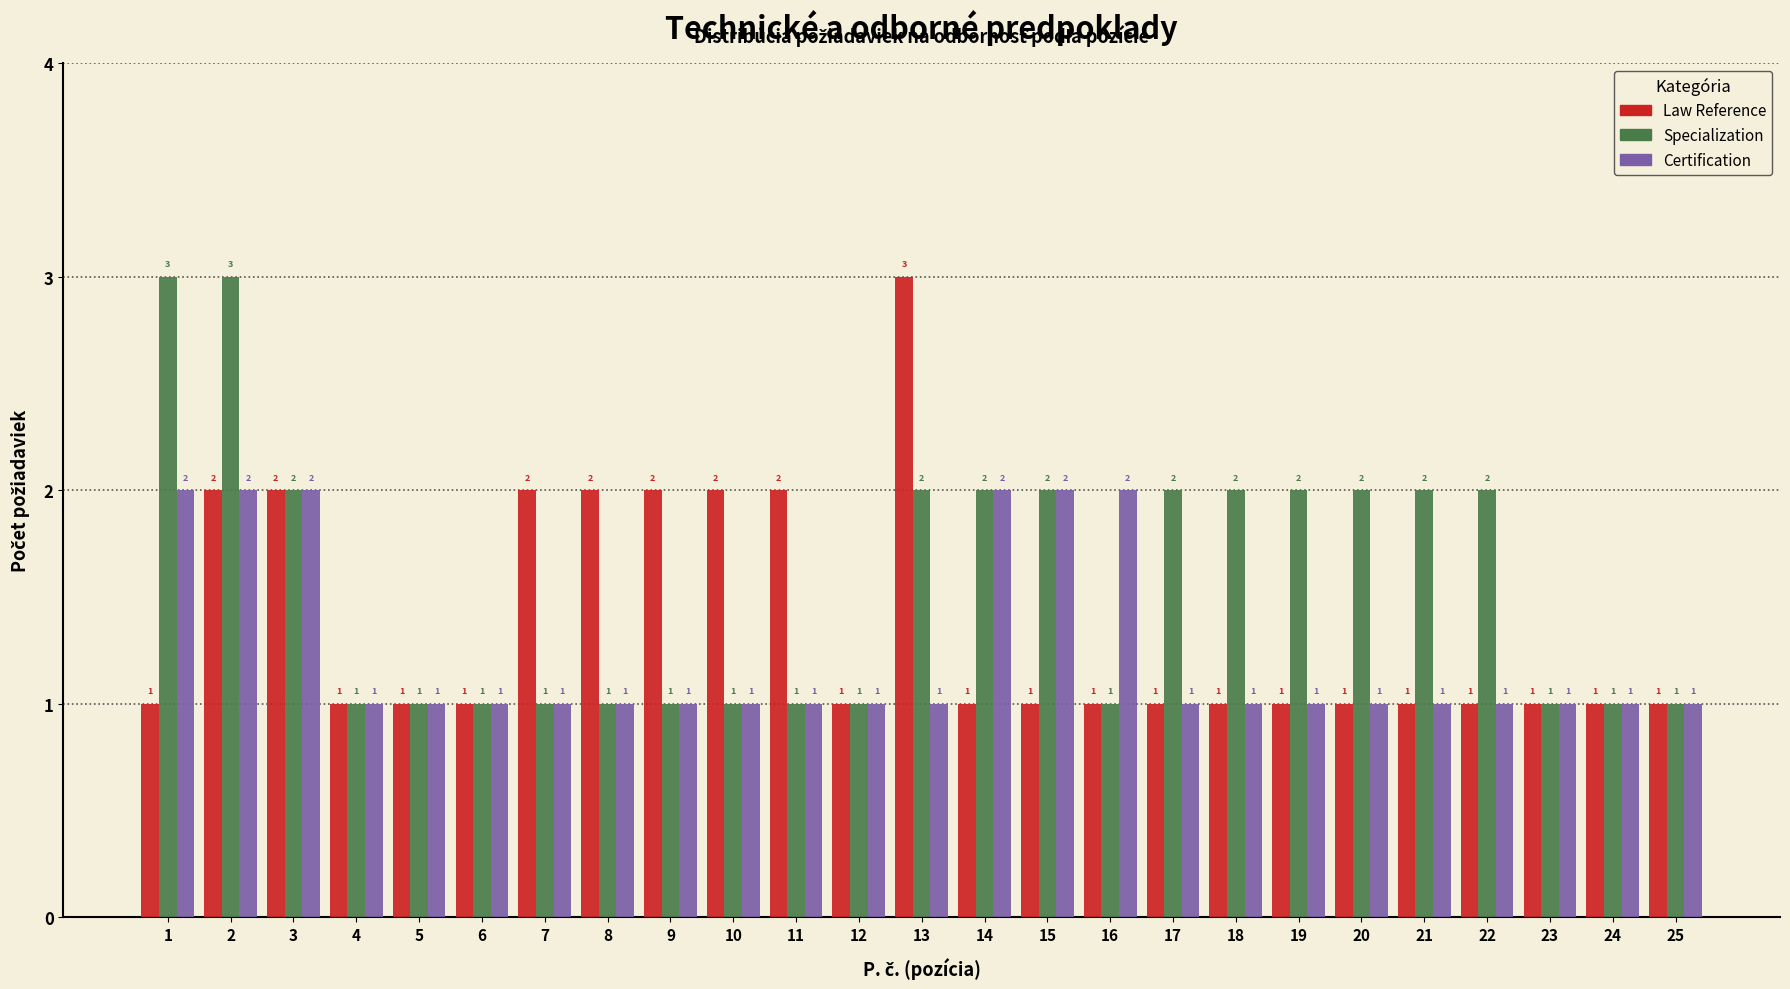

Reading right to left, list all the values displayed in this chart.

Law Reference: 25=1	24=1	23=1	22=1	21=1	20=1	19=1	18=1	17=1	16=1	15=1	14=1	13=3	12=1	11=2	10=2	9=2	8=2	7=2	6=1	5=1	4=1	3=2	2=2	1=1
Specialization: 25=1	24=1	23=1	22=2	21=2	20=2	19=2	18=2	17=2	16=1	15=2	14=2	13=2	12=1	11=1	10=1	9=1	8=1	7=1	6=1	5=1	4=1	3=2	2=3	1=3
Certification: 25=1	24=1	23=1	22=1	21=1	20=1	19=1	18=1	17=1	16=2	15=2	14=2	13=1	12=1	11=1	10=1	9=1	8=1	7=1	6=1	5=1	4=1	3=2	2=2	1=2